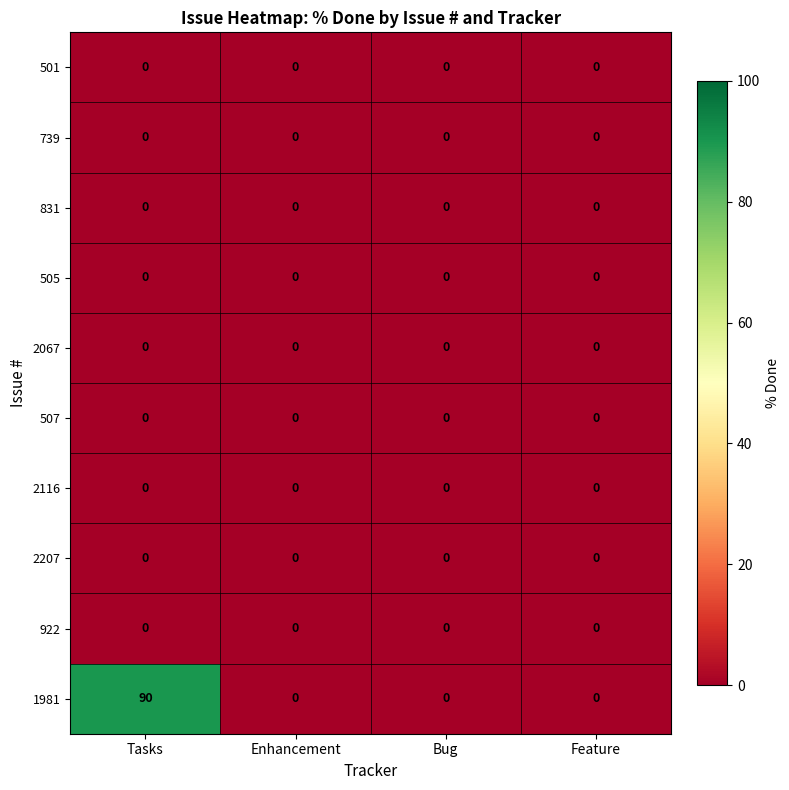

The 739 series shows 0 at Bug. True or false?

True